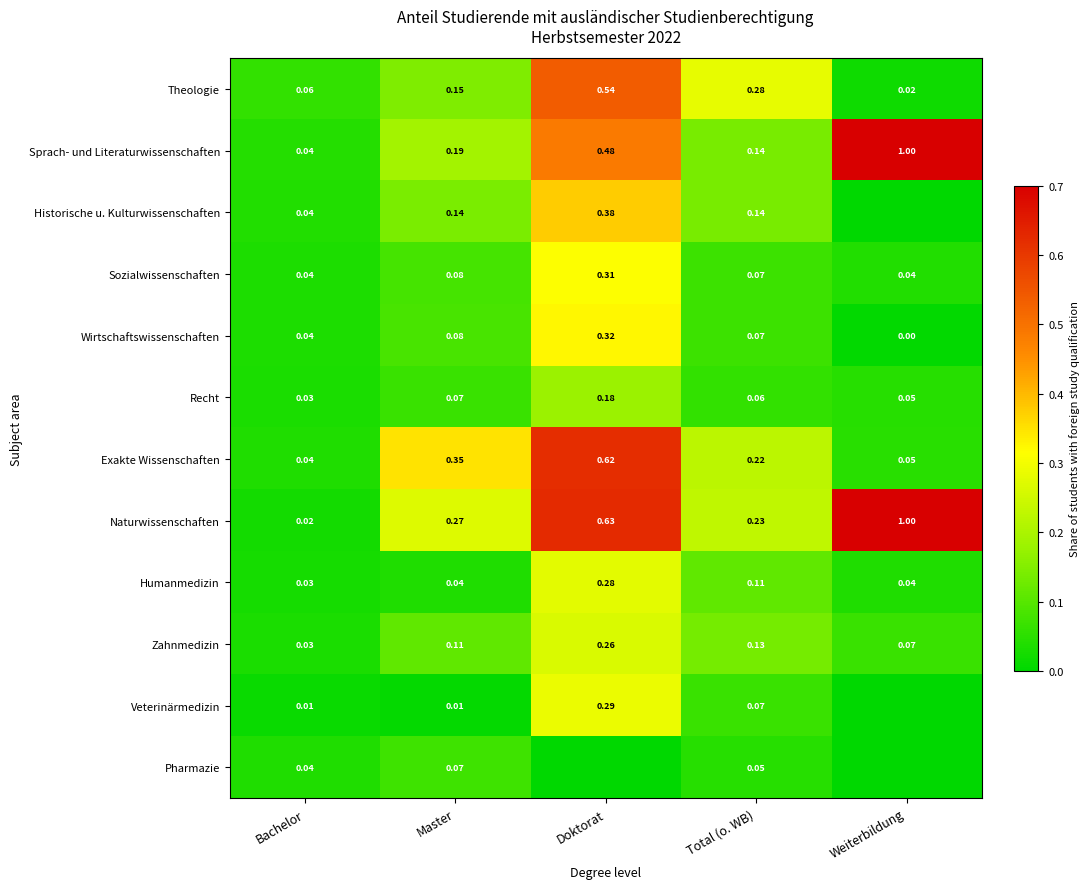

Rank the categories by Recht value from highest to lowest.

Doktorat, Master, Total (o. WB), Weiterbildung, Bachelor